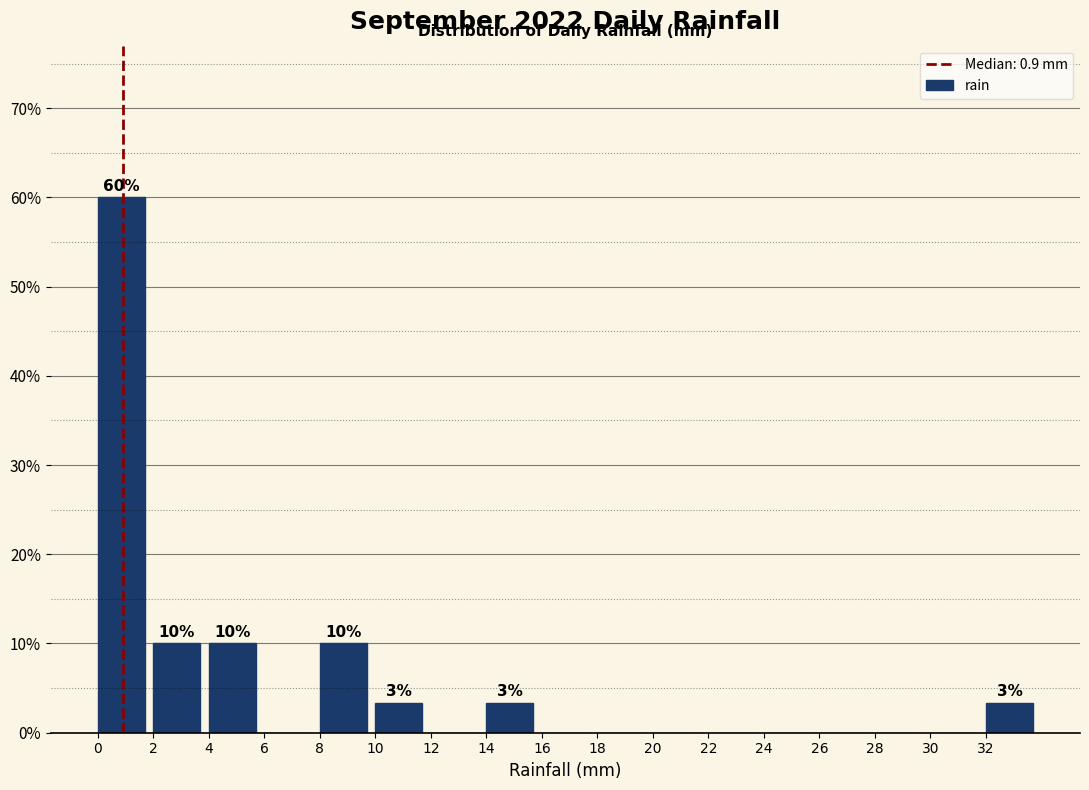

Which range on the x-axis has the tallest bar?

0 to 2